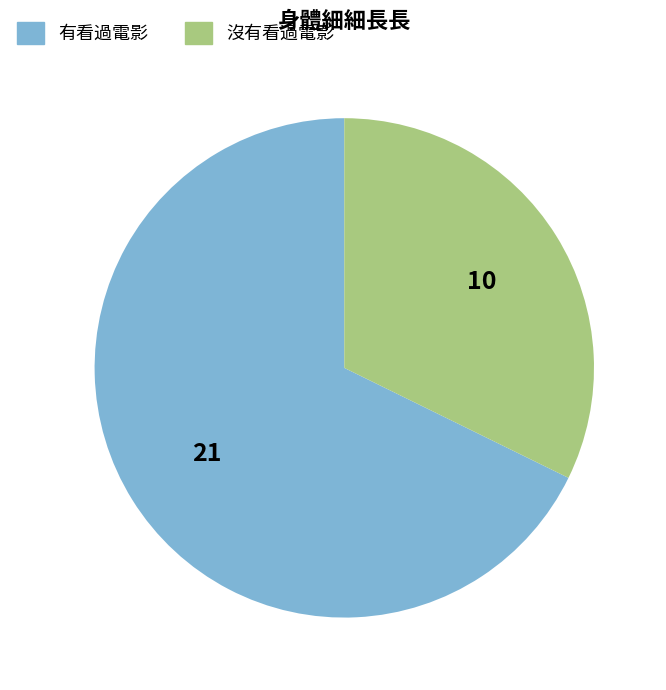

The 沒有看過電影 slice represents 45% of the pie. True or false?

False